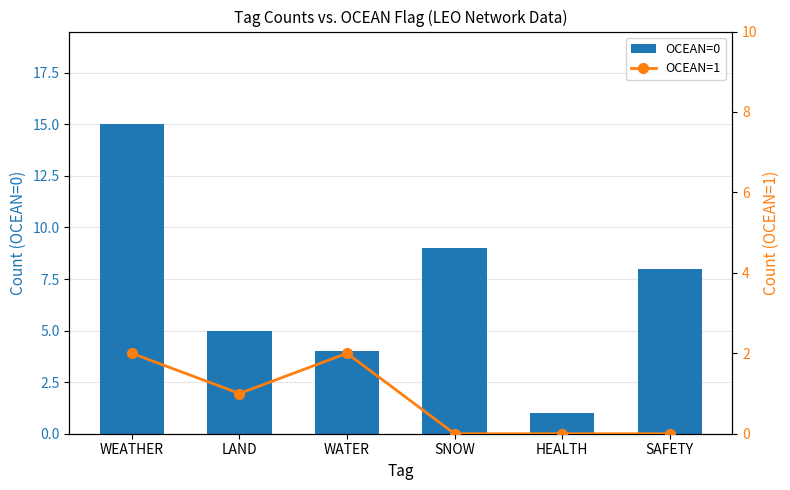

What are all the series names shown in the legend?

OCEAN=0, OCEAN=1